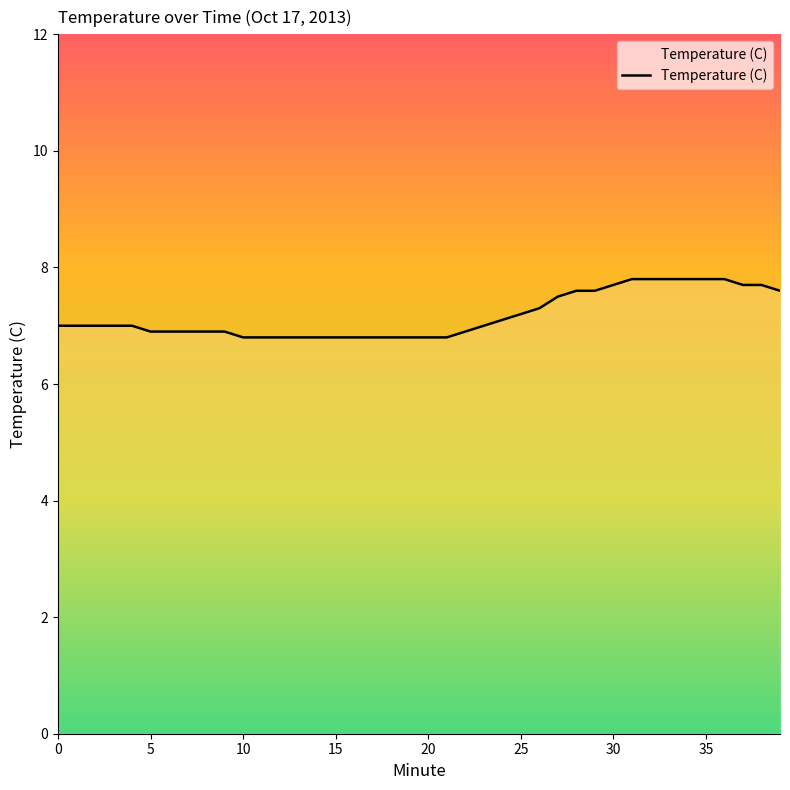

What is the greatest value displayed?

7.8